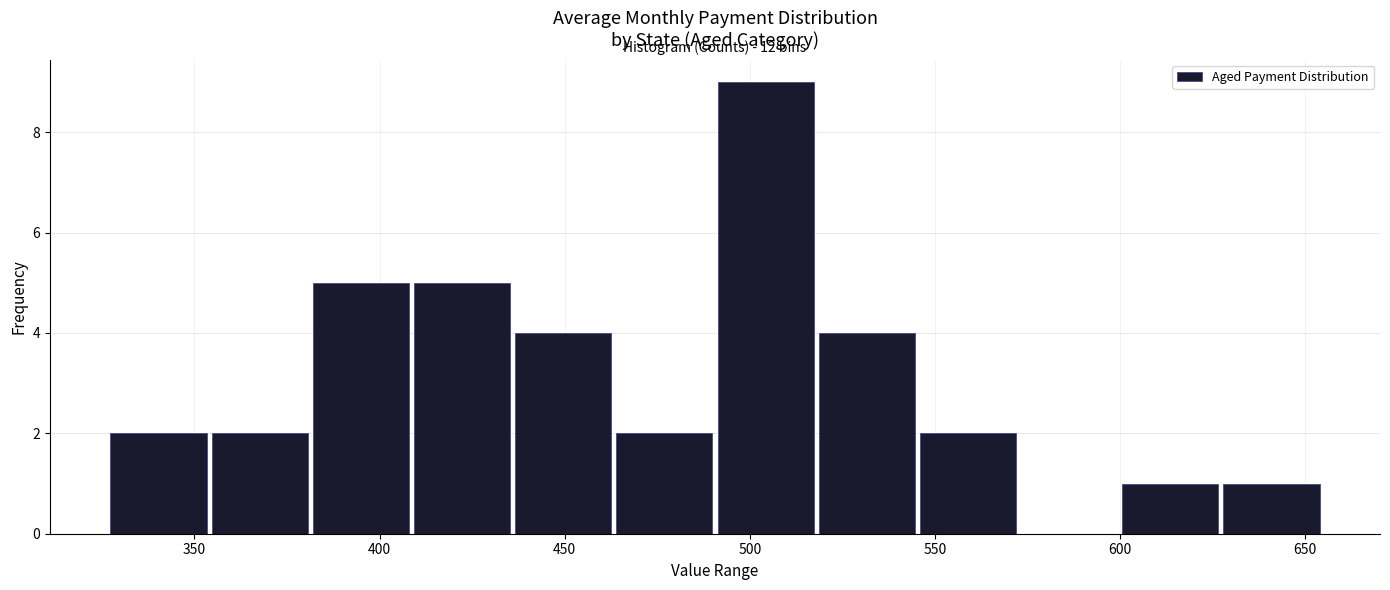

Which range on the x-axis has the tallest bar?

490 to 520